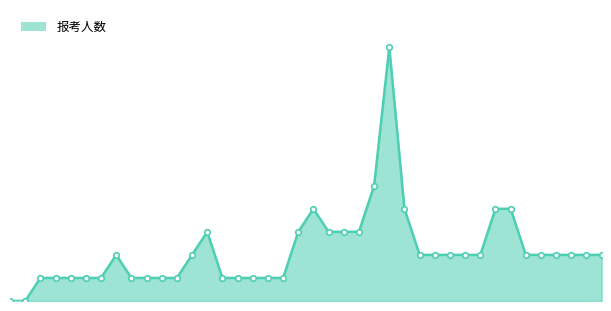

Where is the data nearest to the value 5?

24